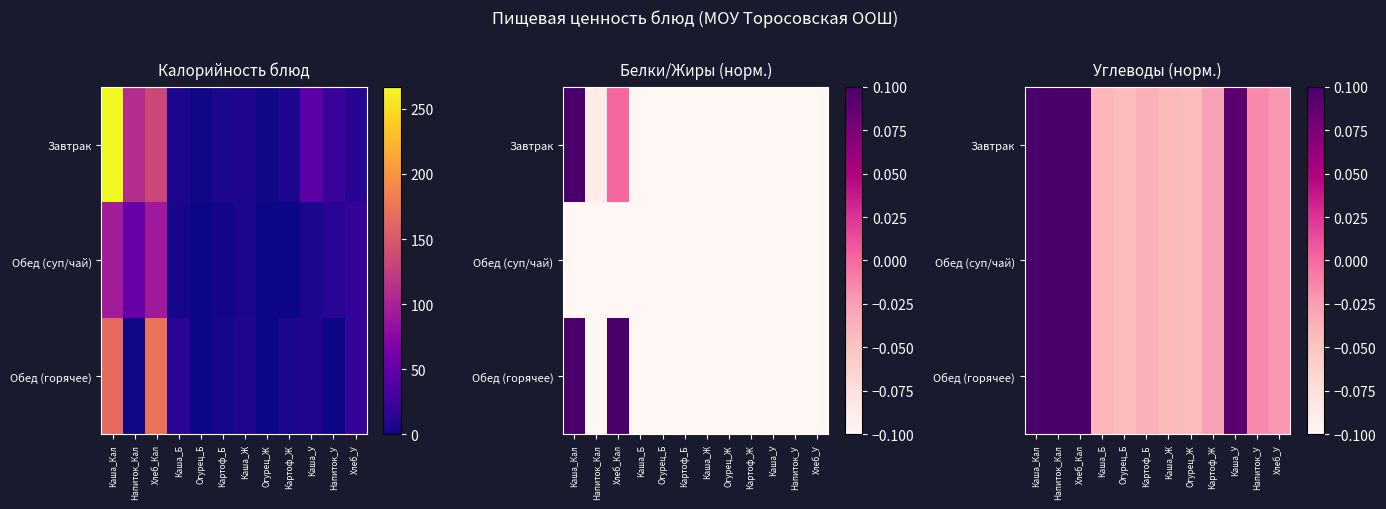

Is it true that Завтрак equals -0.0 at Каша_Ж?

False